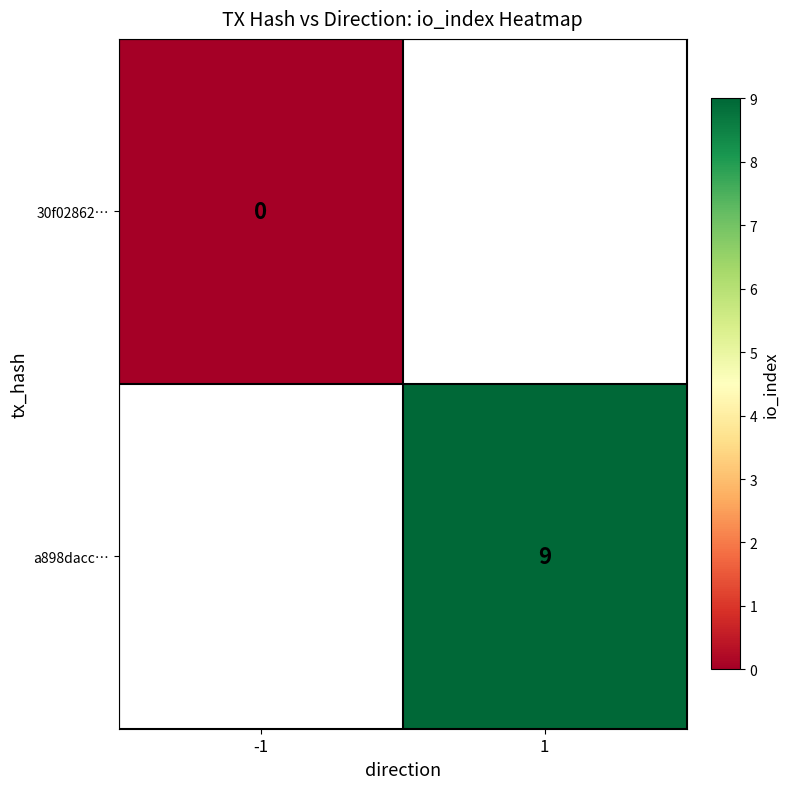

Is the value of a898dacc… at 1 greater than the value of 30f02862… at -1?

Yes